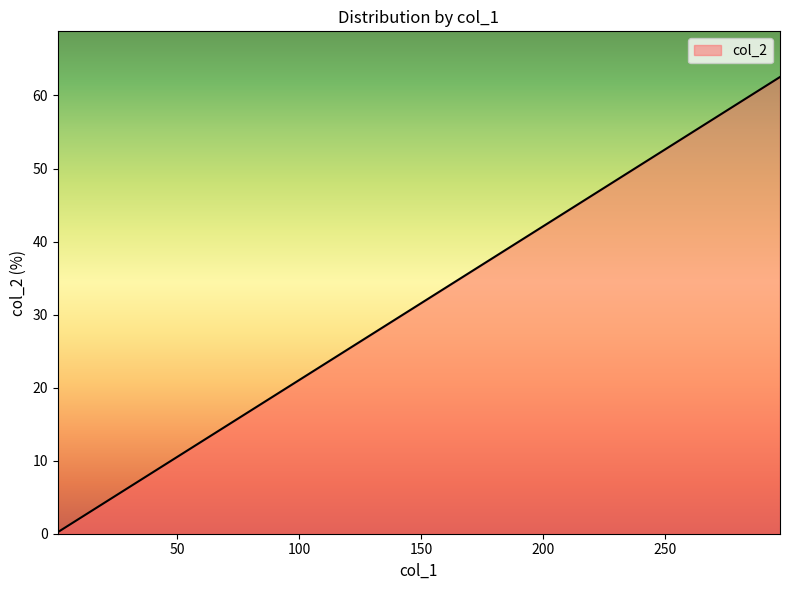

At which category does the chart reach its minimum across all series?

1